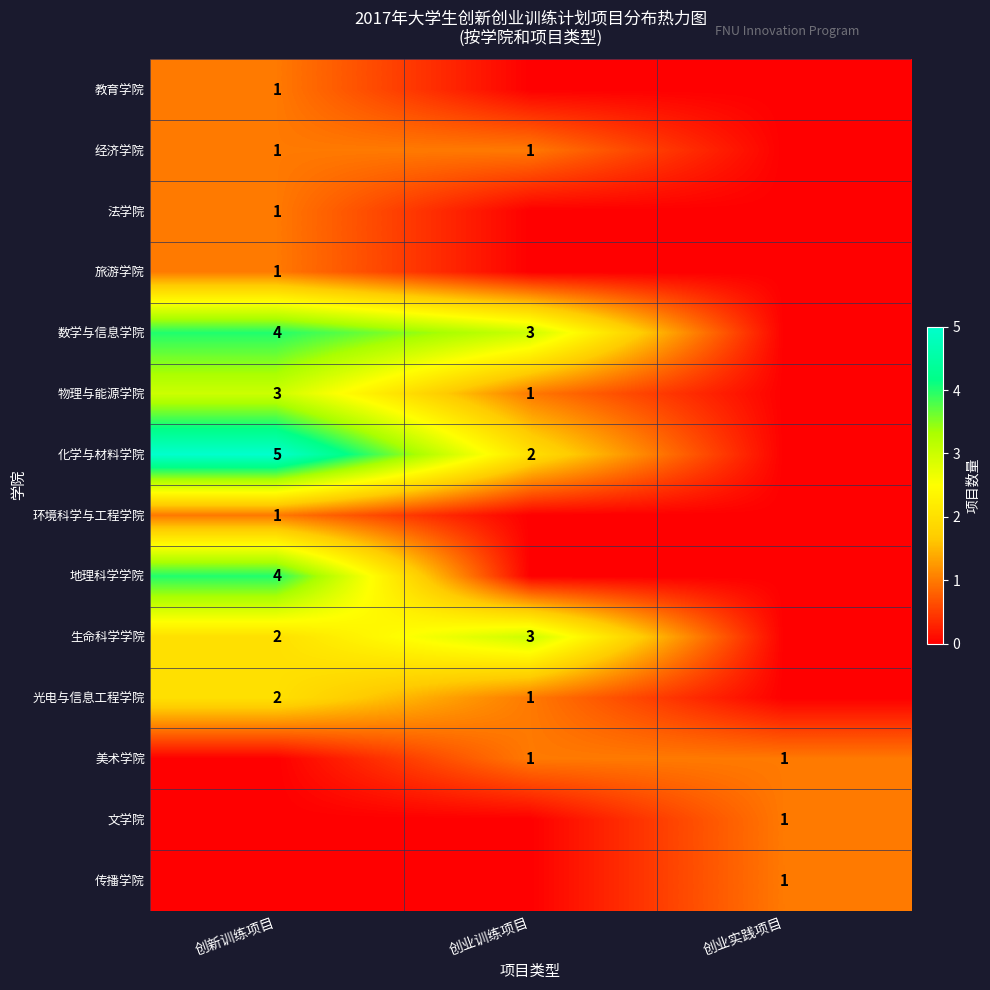

True or false: 美术学院 has a value of 2 at 创业训练项目.

False